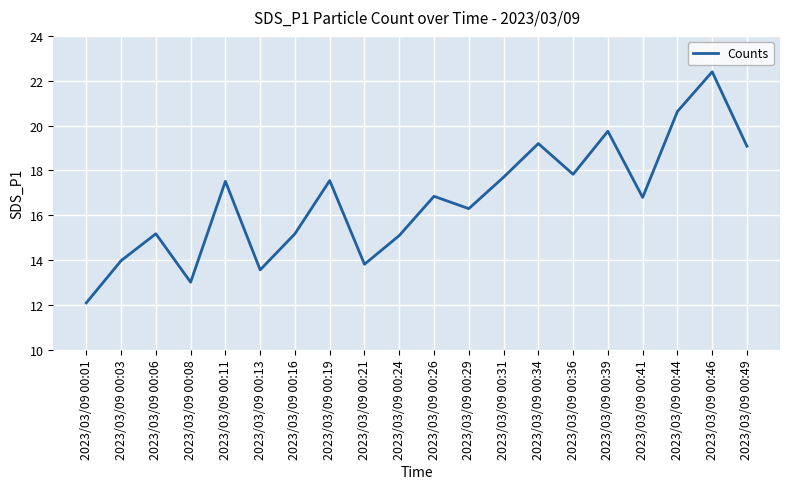

Which category has the highest value across all series?

2023/03/09 00:46